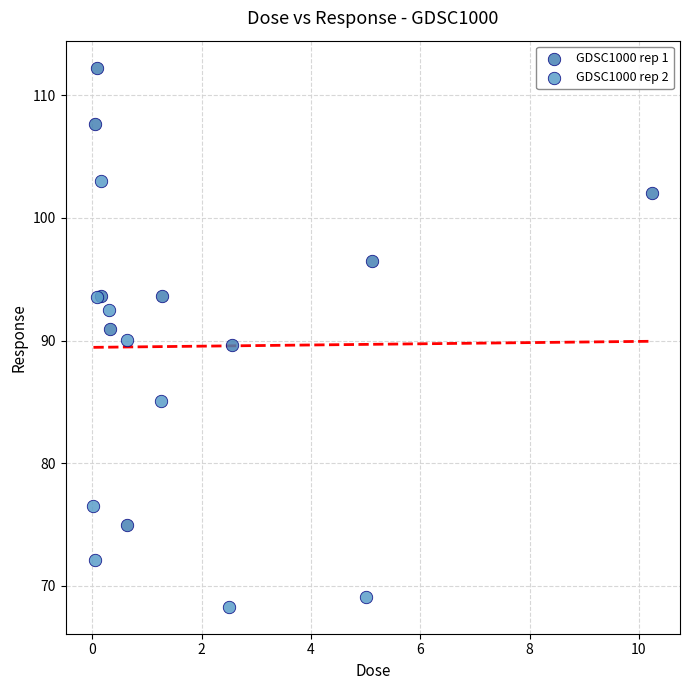

Which series contains the lowest Y value?

GDSC1000 rep 2